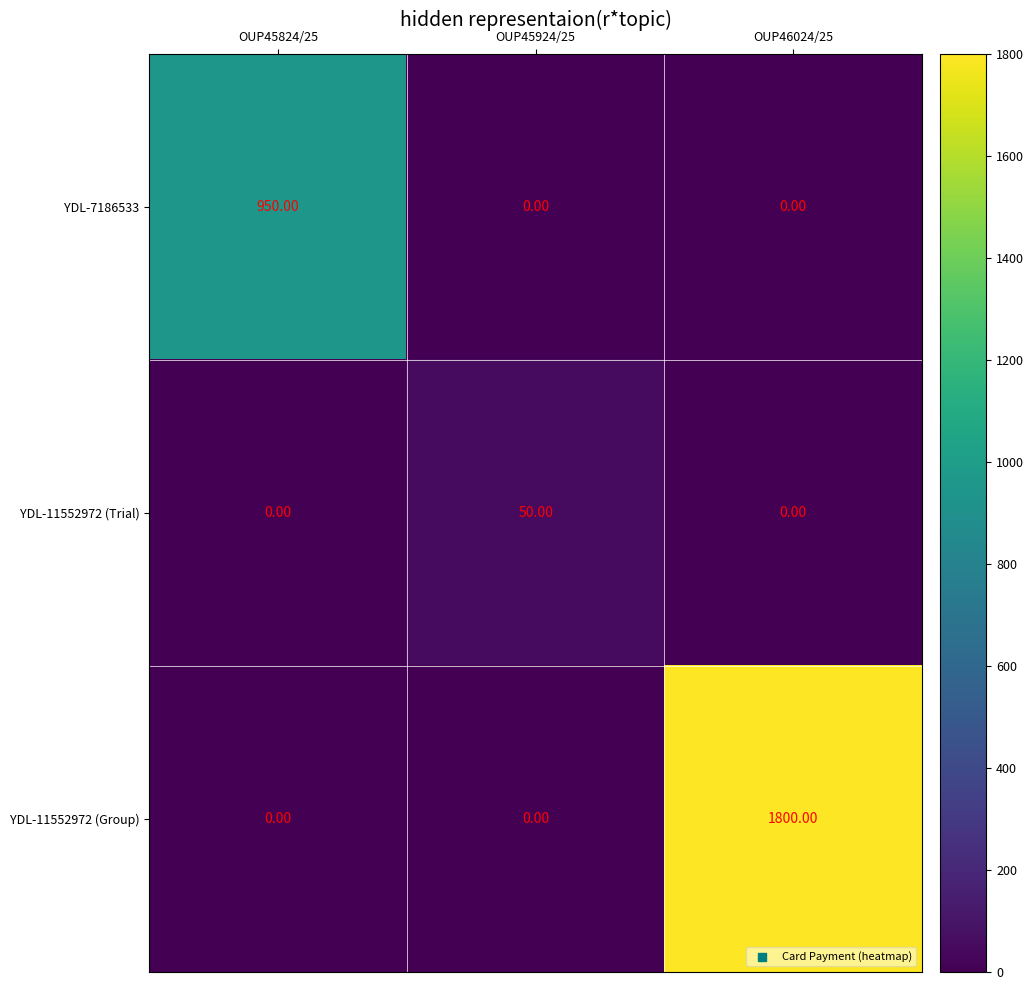

What is the total value across all series at OUP46024/25?

1800